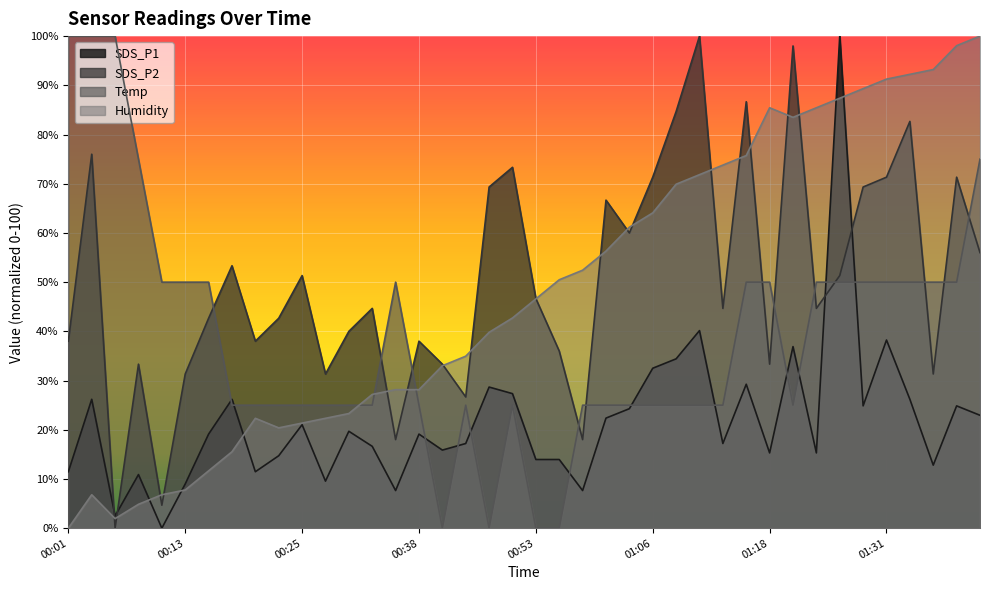

What is the value of the Humidity point at the 28th from the left?

71.8